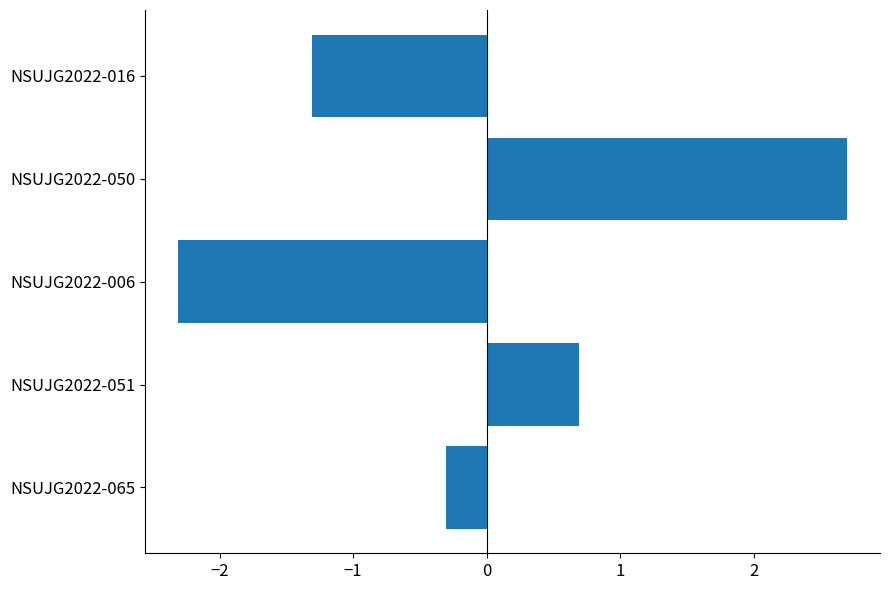

Is it true that the value at NSUJG2022-050 is 4.0?

False